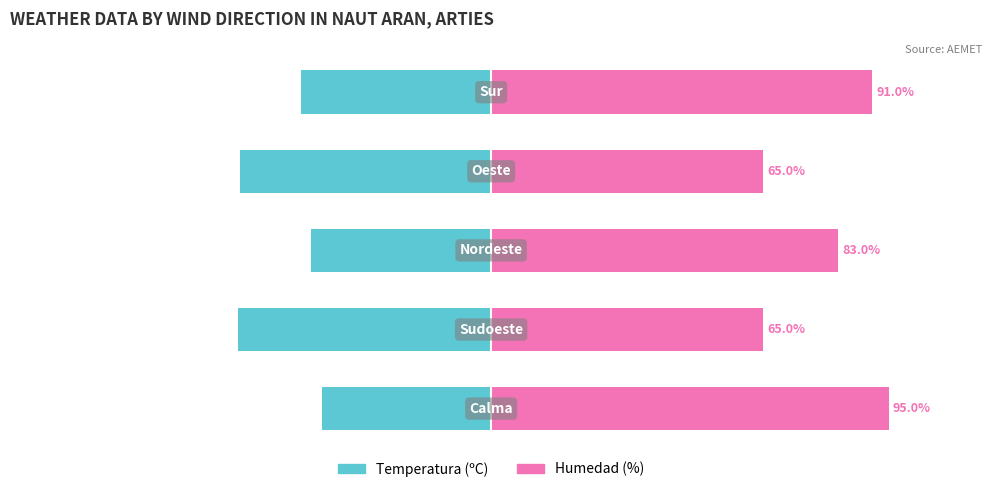

What is the sum of all Humedad (%) values?

399.0